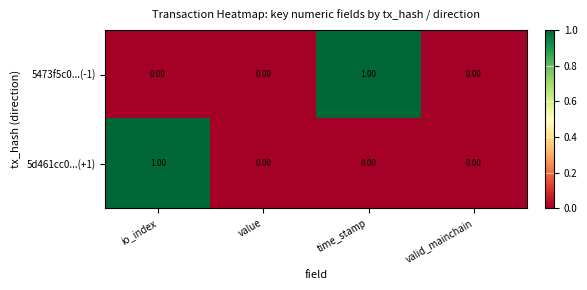

Which category has the highest value in the 5d461cc0...(+1) series?

io_index